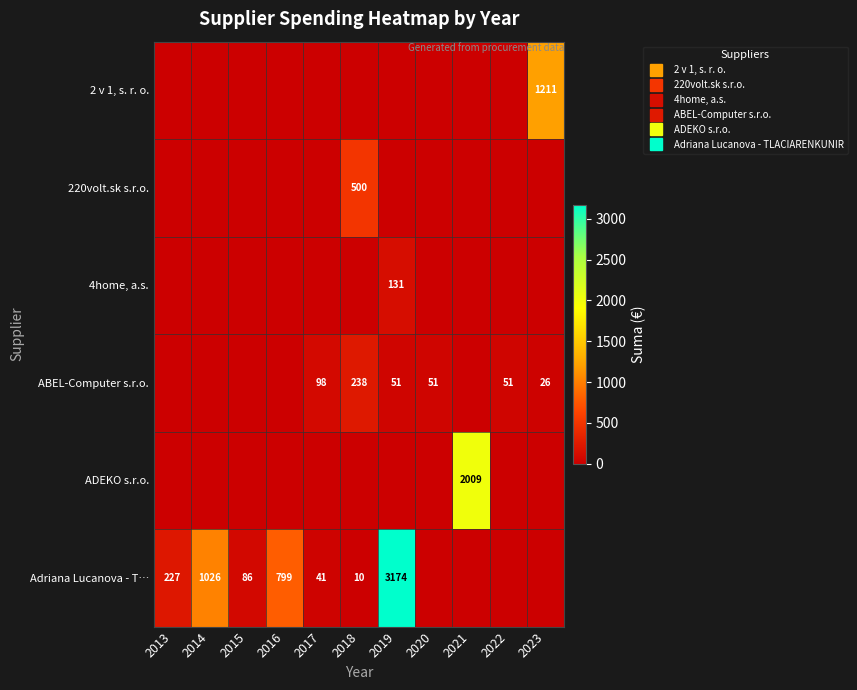

How many data points does each series have?

11